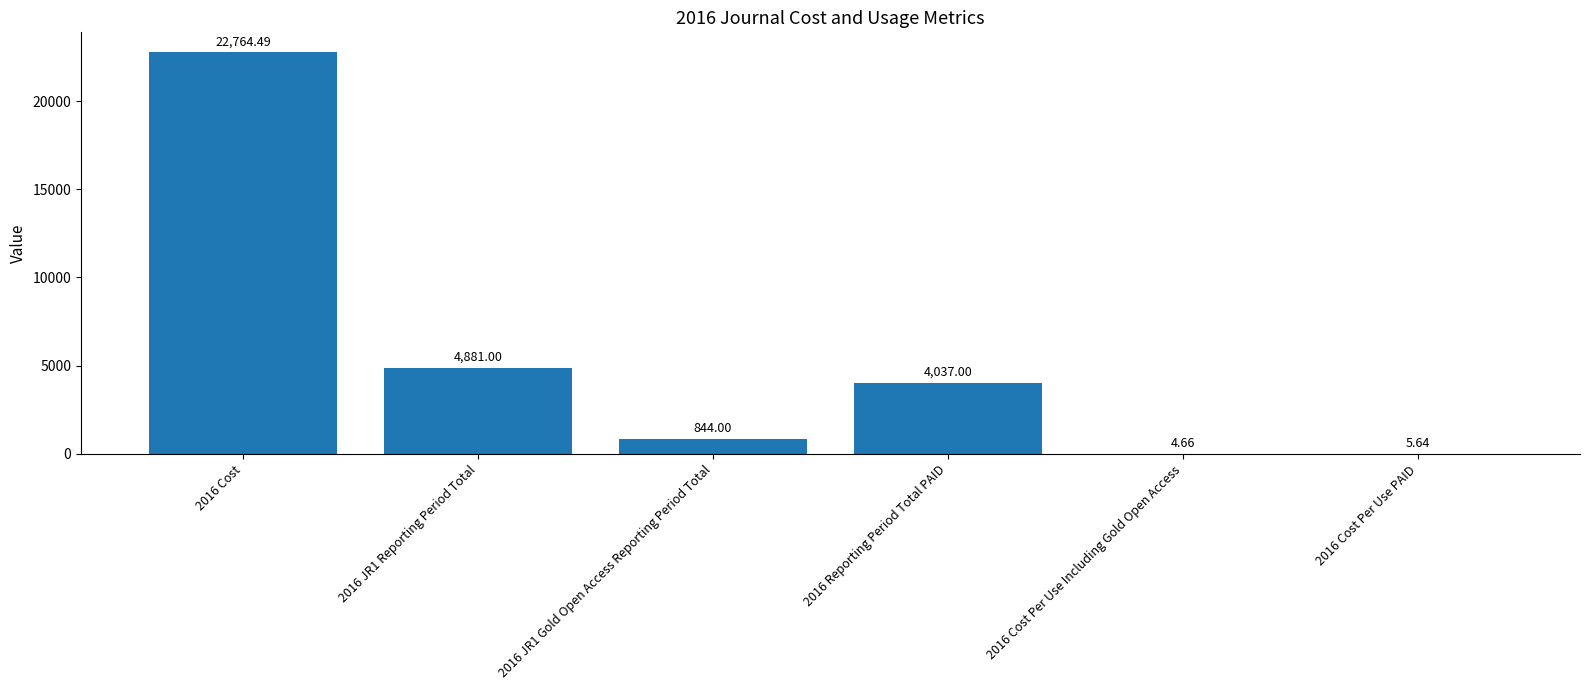

What is the sum of all values?

32536.8